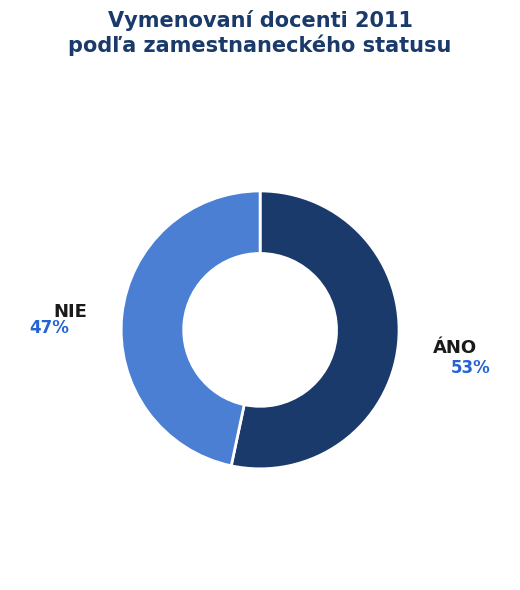

To the nearest percent, what is the difference between the largest and smallest slice percentages?

7%